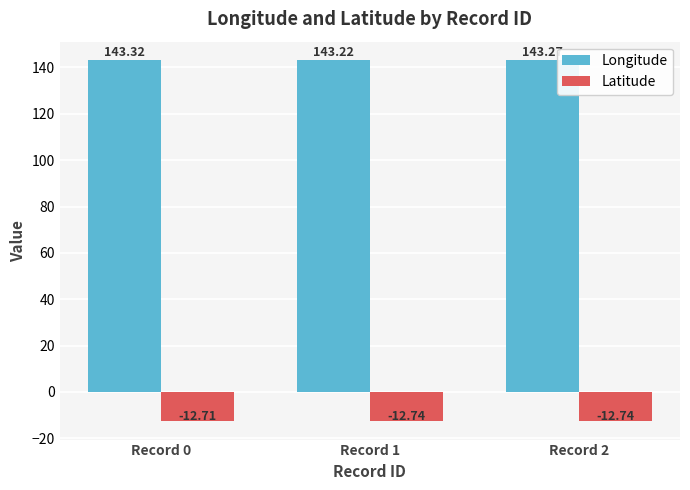

Reading left to right, what are all the values shown in this chart?

Longitude: Record 0=143.3	Record 1=143.2	Record 2=143.3
Latitude: Record 0=-12.7	Record 1=-12.7	Record 2=-12.7